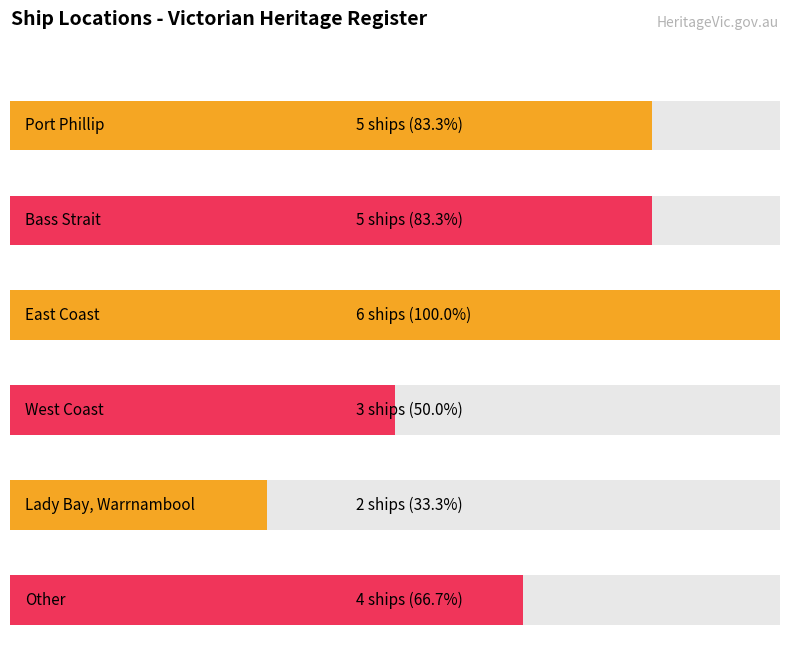

What is the difference between the maximum and minimum values?

4